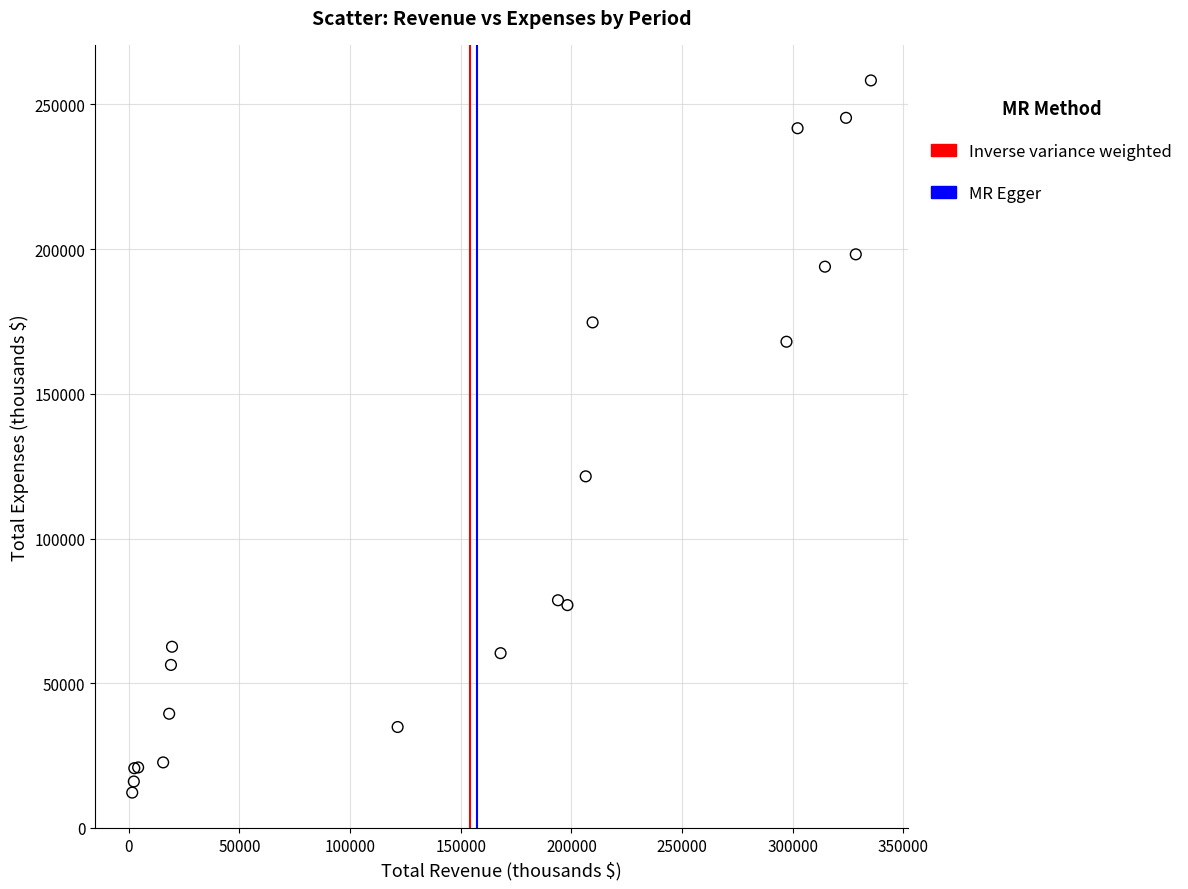

What Y value in the scatter plot is closest to 135252?

121494